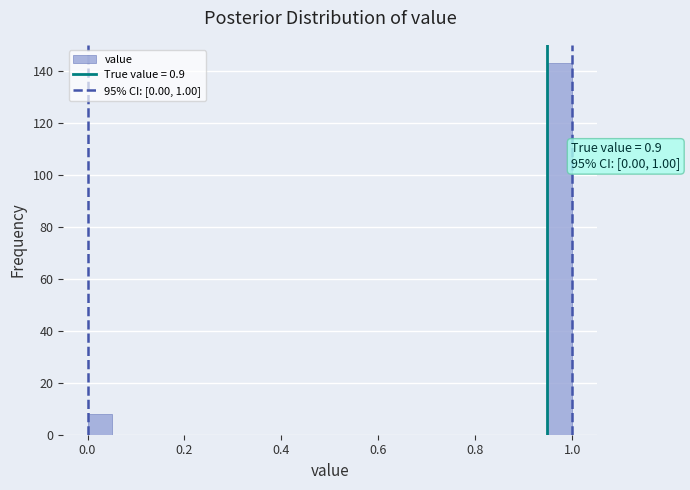

Around what value on the x-axis is the tallest bar? Give the approximate position of its centre, as read against the axis.

0.98